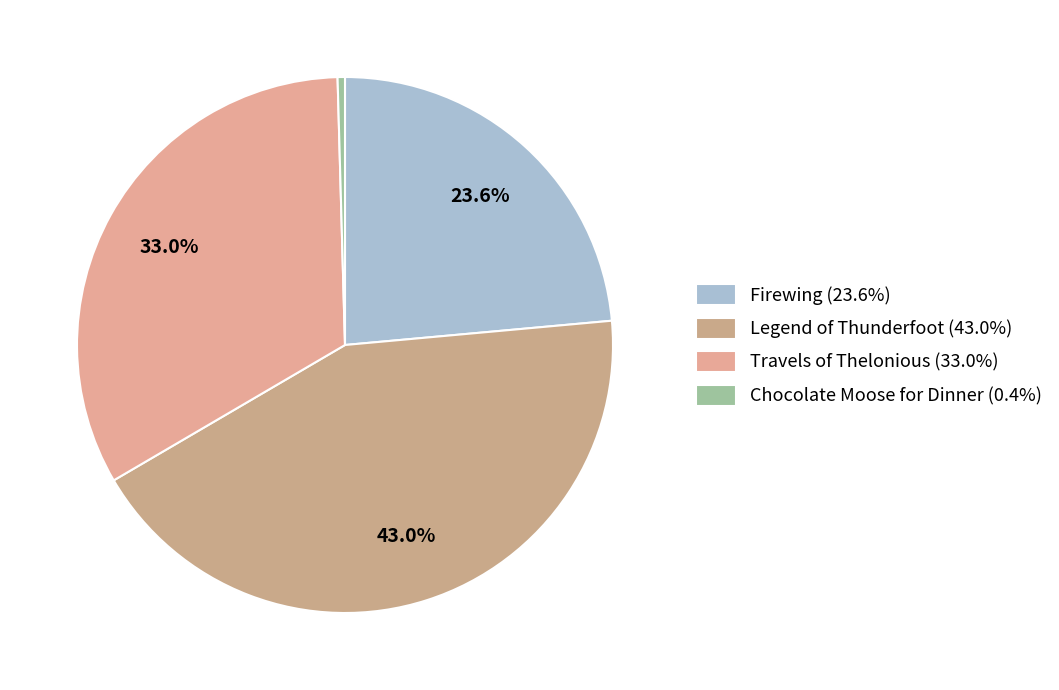

Do Legend of Thunderfoot and Firewing together represent more than half of the pie?

Yes